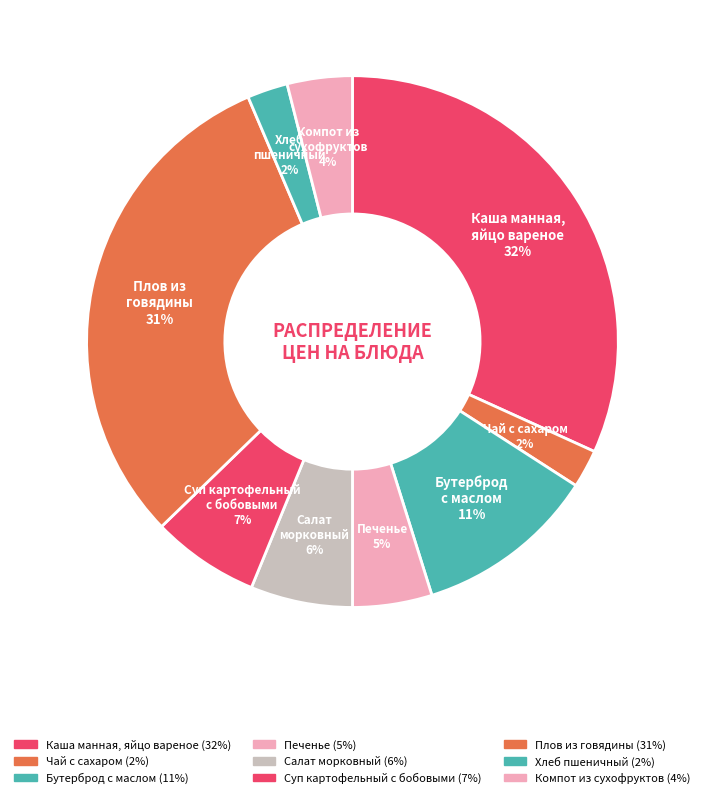

Does any single category account for the majority?

No